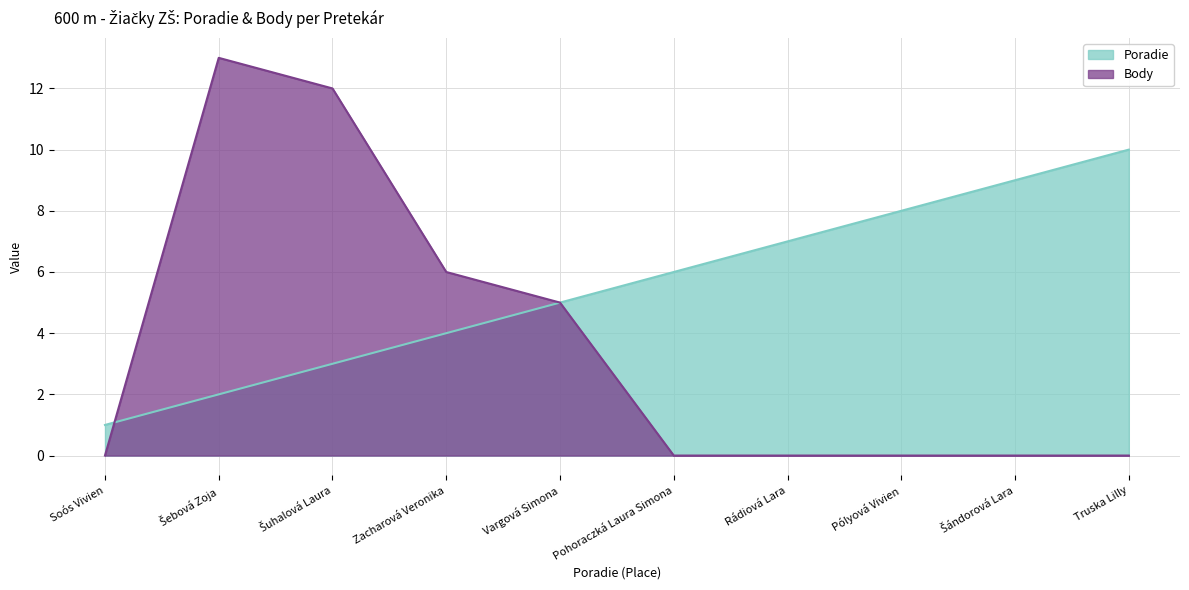

What is the approximate value of Poradie at Truska Lilly?

10